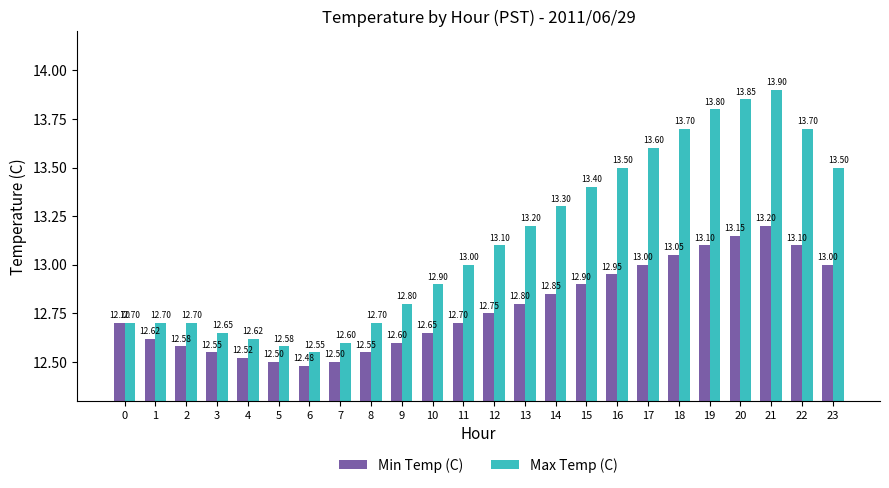

Which category has the lowest value in the Min Temp (C) series?

6